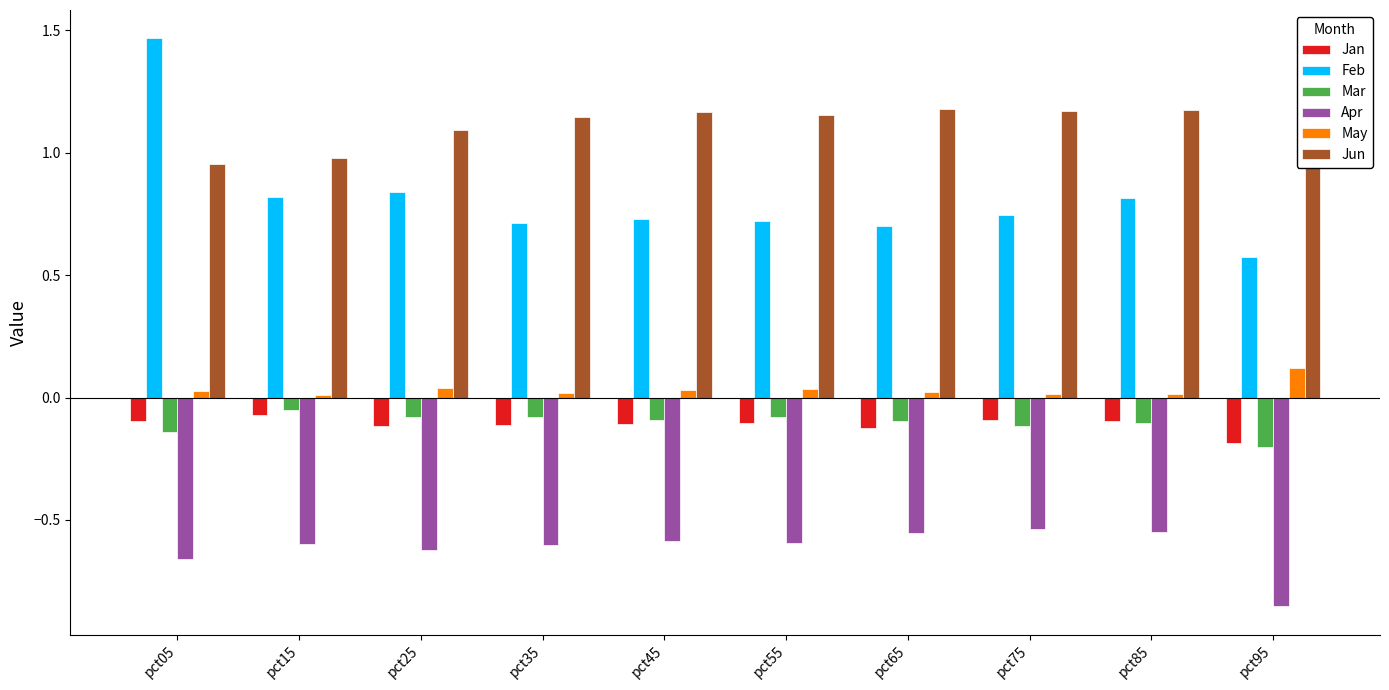

At which label does Feb reach its peak?

pct05